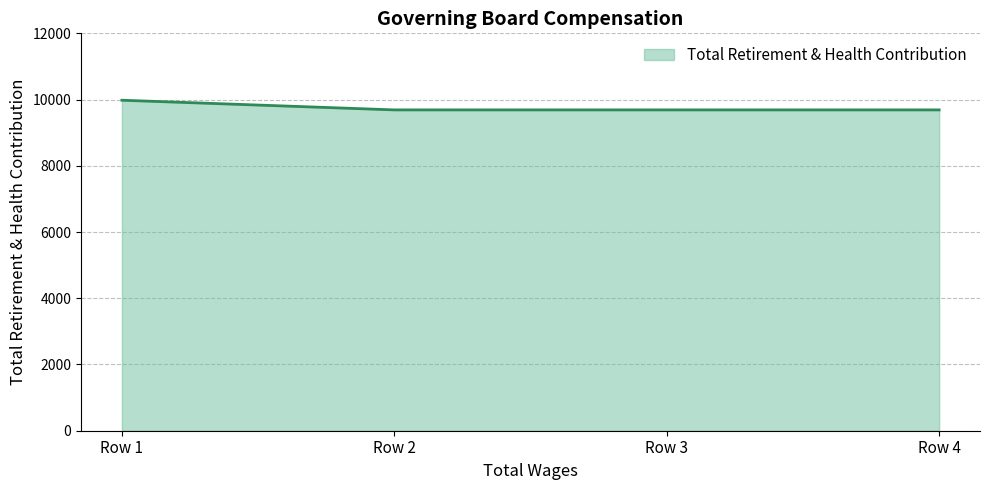

Does the chart have visible grid lines?

Yes